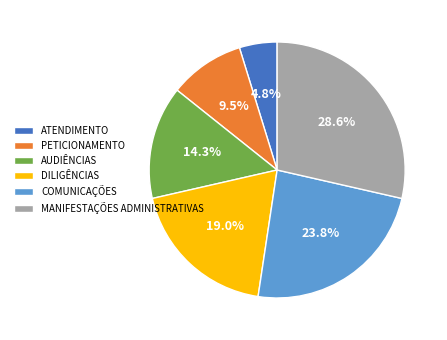

Which has a higher value, MANIFESTAÇÕES ADMINISTRATIVAS or COMUNICAÇÕES?

MANIFESTAÇÕES ADMINISTRATIVAS